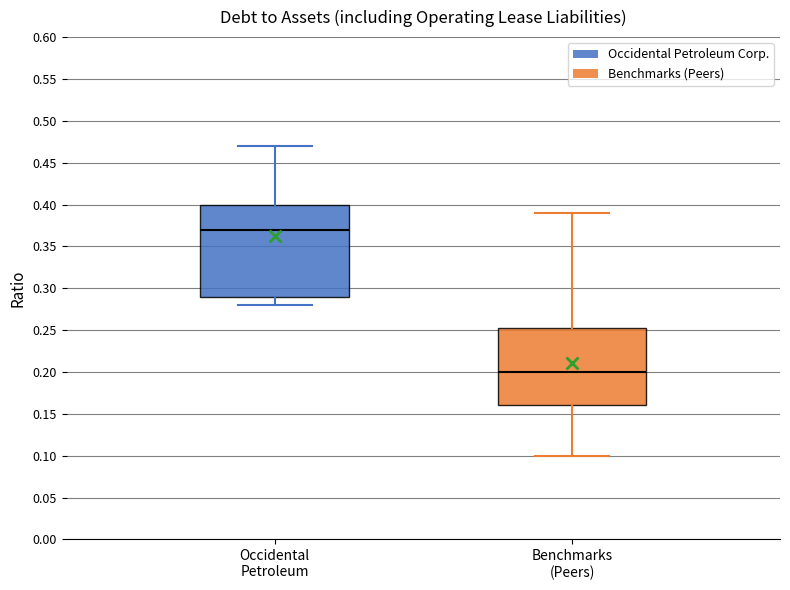

Reading left to right, transcribe this box plot: for each box, give where its median line is, the range the box spans, and where its two whiskers end, as read against the y-axis. The values are not printed on the chart, so give them approximately, as read against the axis.

Occidental Petroleum: median 0.370, box 0.290 to 0.400, whiskers 0.280 to 0.470
Benchmarks (Peers): median 0.200, box 0.160 to 0.255, whiskers 0.100 to 0.390